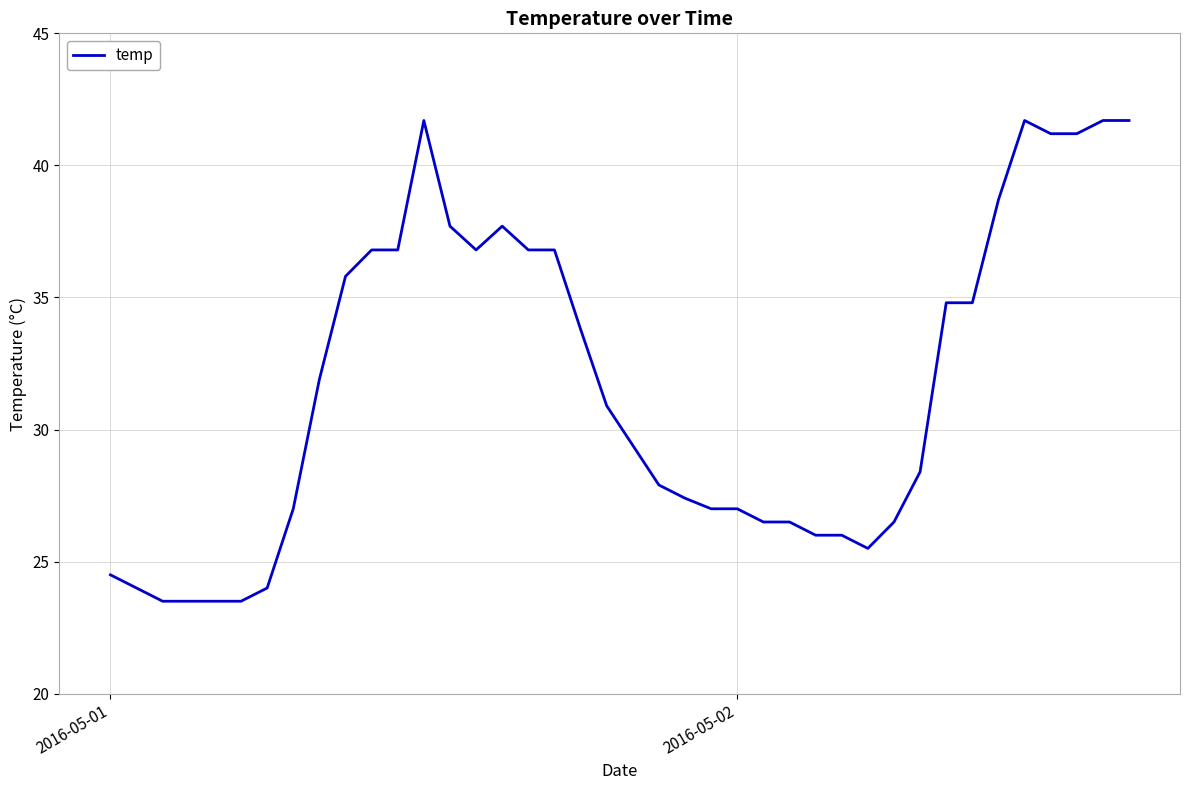

Reading left to right, transcribe all the data shown in this chart.

24.5	24.0	23.5	23.5	23.5	23.5	24.0	27.0	31.9	35.8	36.8	36.8	41.7	37.7	36.8	37.7	36.8	36.8	33.8	30.9	29.4	27.9	27.4	27.0	27.0	26.5	26.5	26.0	26.0	25.5	26.5	28.4	34.8	34.8	38.7	41.7	41.2	41.2	41.7	41.7